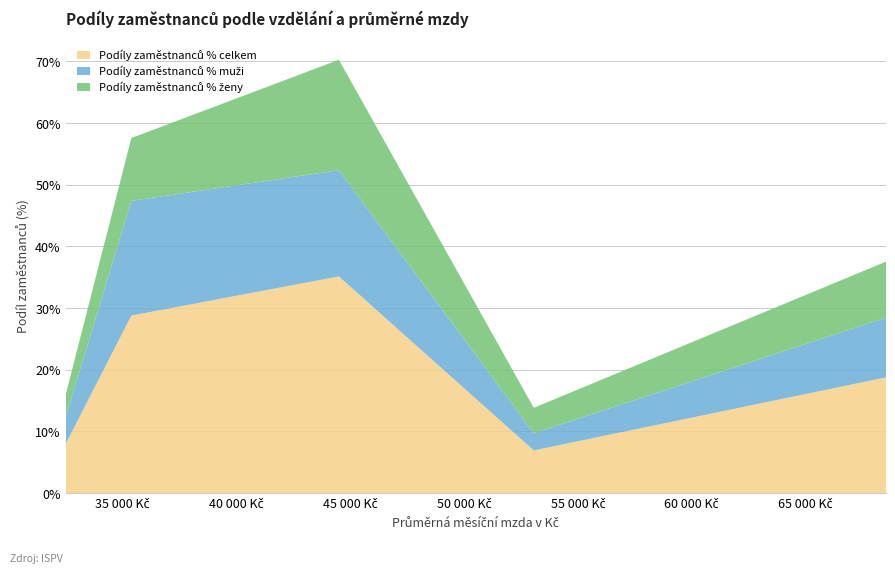

Reading right to left, extract all data points from this chart.

Podíly zaměstnanců % celkem: vysokoškolské=18.8	vyšší odborné a bakalářské=6.9	střední s maturitou=35.1	střední bez maturity=28.8	základní a nedokončené=7.9
Podíly zaměstnanců % muži: vysokoškolské=9.7	vyšší odborné a bakalářské=2.8	střední s maturitou=17.2	střední bez maturity=18.6	základní a nedokončené=4.3
Podíly zaměstnanců % ženy: vysokoškolské=9.1	vyšší odborné a bakalářské=4.1	střední s maturitou=17.9	střední bez maturity=10.2	základní a nedokončené=3.6